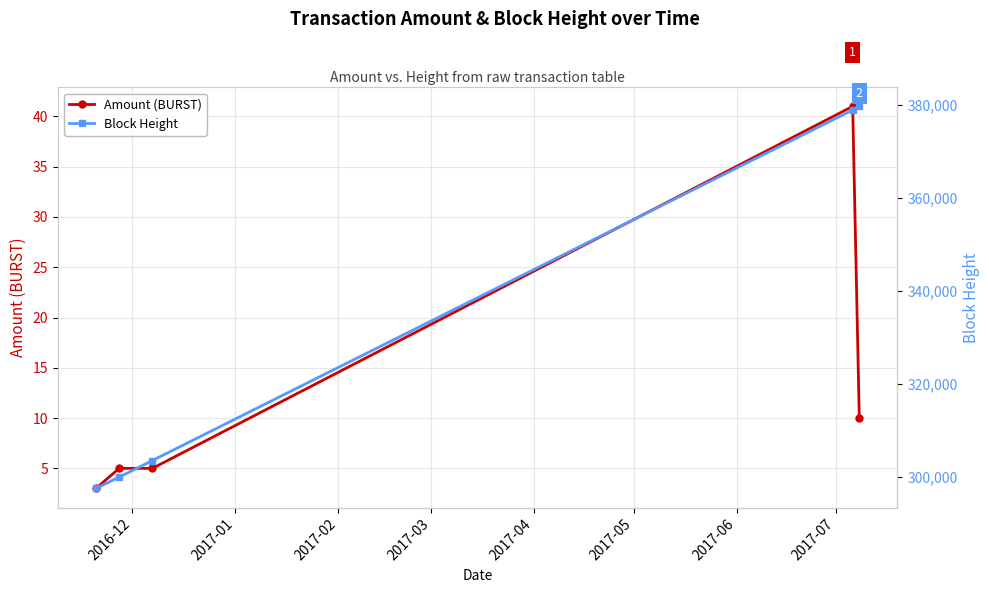

True or false: Block Height and Amount (BURST) cross at least once.

False